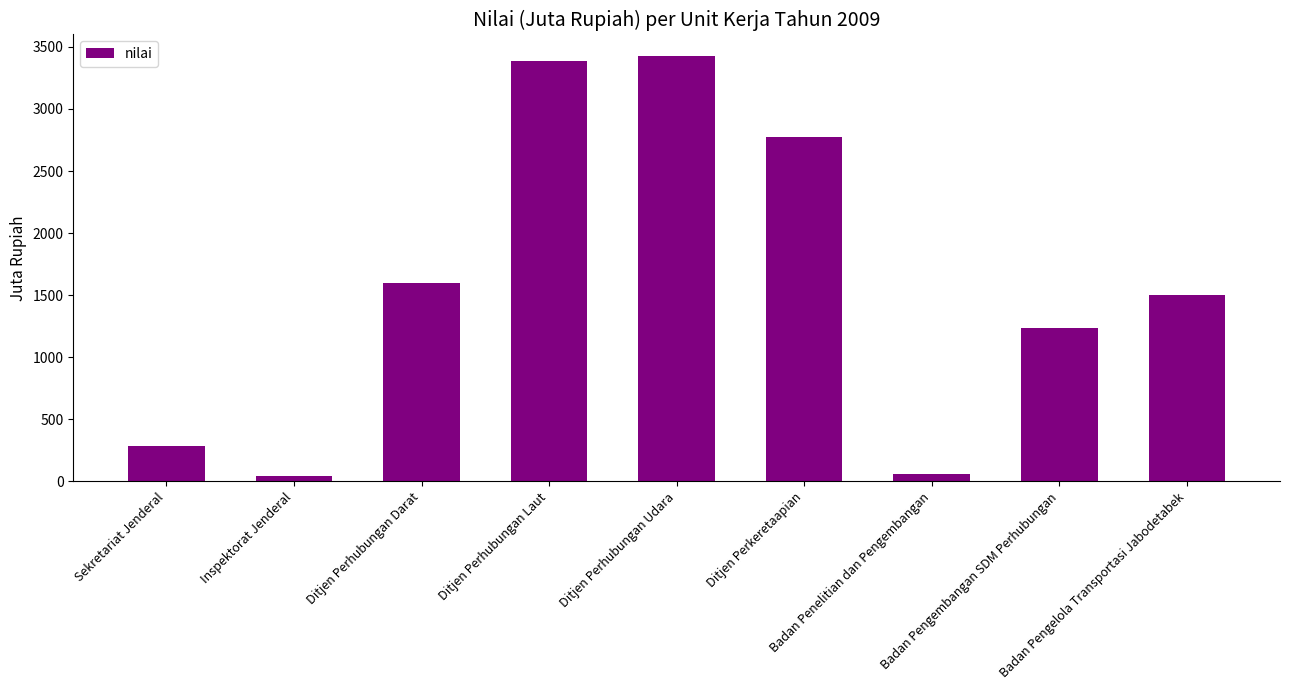

Between Badan Pengelola Transportasi Jabodetabek and Ditjen Perkeretaapian, which is larger?

Ditjen Perkeretaapian